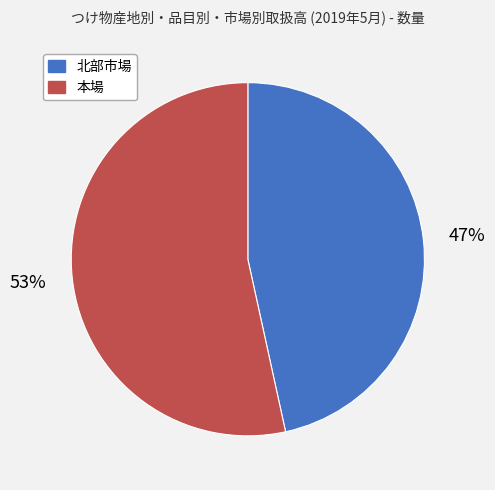

Does 本場 account for over 50% of the chart?

Yes